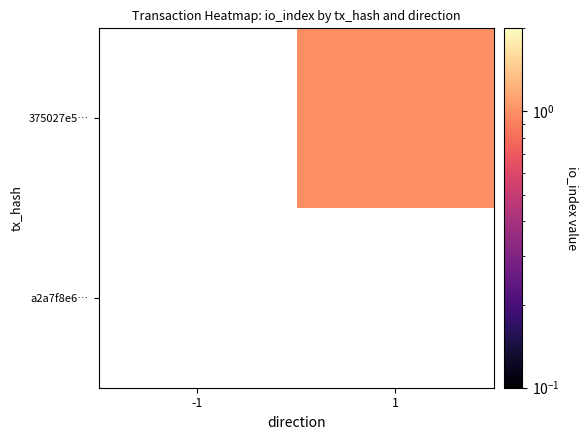

List the series in order of their peak value, lowest first.

a2a7f8e6…, 375027e5…